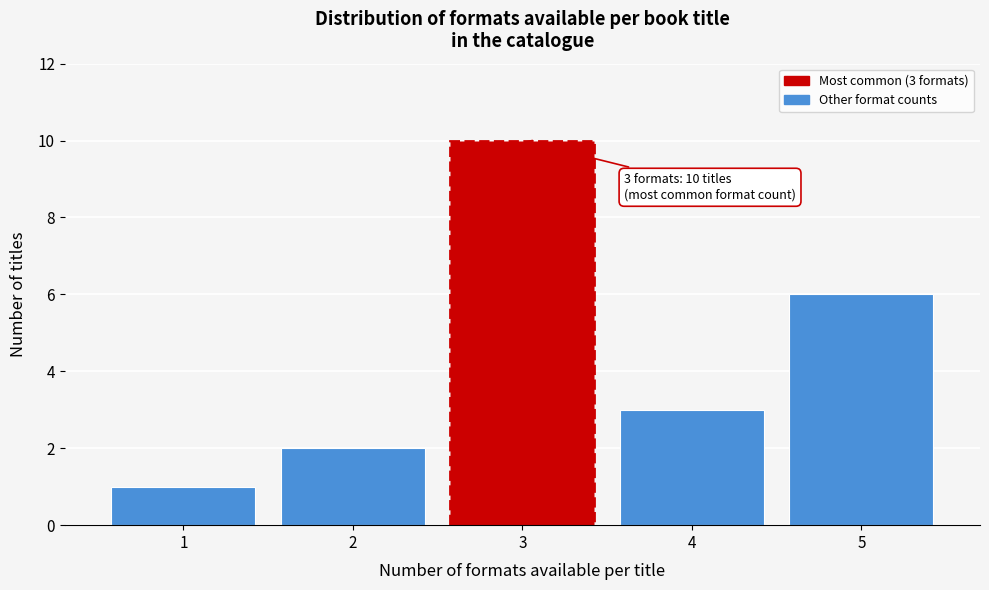

Which range on the x-axis has the tallest bar?

2.5 to 3.5